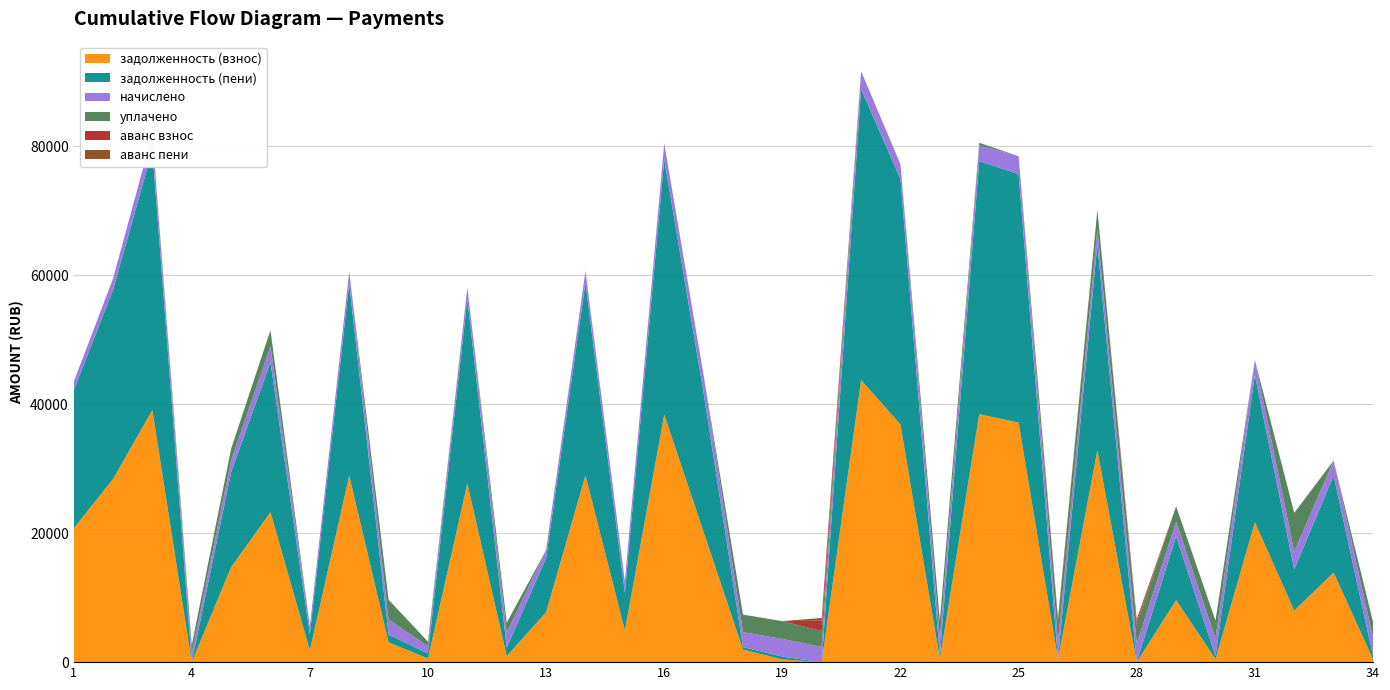

Reading left to right, extract all data points from this chart.

задолженность (взнос): 1=20731.4	2=28387.9	3=39107.0	4=0.0	5=14721.9	6=23270.5	7=1842.5	8=28917.9	9=3064.0	10=575.8	11=27708.5	12=936.5	13=7748.5	14=28976.9	15=4917.8	16=38403.5	17=20195.9	18=1946.7	19=435.7	20=0.0	21=43759.7	22=36868.8	23=460.7	24=38459.1	25=37160.4	26=454.9	27=32858.2	28=0.0	29=9627.1	30=461.9	31=21705.4	32=7995.4	33=13882.9	34=481.1
задолженность (пени): 1=21386.2	2=29284.4	3=40342.1	4=0.0	5=14720.2	6=23268.0	7=2478.6	8=29831.2	9=1183.0	10=778.8	11=28614.3	12=1322.2	13=8384.6	14=29892.0	15=5831.1	16=39627.4	17=21574.2	18=386.9	19=419.4	20=0.0	21=45141.7	22=38033.2	23=460.7	24=39268.7	25=38549.8	26=0.0	27=32009.5	28=0.0	29=9890.0	30=461.9	31=22862.3	32=6384.8	33=15049.1	34=481.1
начислено: 1=1309.4	2=1793.0	3=2470.1	4=1305.7	5=1826.5	6=2485.0	7=1272.2	8=1826.5	9=2365.9	10=1116.0	11=1811.6	12=2317.6	13=1272.2	14=1830.2	15=1826.5	16=2447.8	17=2756.5	18=2321.3	19=2745.4	20=2347.3	21=2764.0	22=2328.7	23=2764.0	24=2429.2	25=2778.8	26=2730.5	27=2302.7	28=2871.8	29=2287.8	30=2771.4	31=2313.8	32=2778.8	33=2332.4	34=2886.7
уплачено: 1=0.0	2=0.0	3=0.0	4=1305.9	5=1816.0	6=2469.0	7=0.0	8=0.0	9=3064.0	10=710.0	11=0.0	12=1546.0	13=0.0	14=0.0	15=0.0	16=0.0	17=0.0	18=2720.5	19=2762.0	20=2475.0	21=0.0	22=0.0	23=2743.2	24=405.0	25=0.0	26=3226.0	27=3000.0	28=2871.0	29=2381.0	30=2750.5	31=0.0	32=6000.0	33=0.0	34=2405.4
аванс взнос: 1=0.0	2=0.0	3=0.0	4=0.0	5=0.0	6=0.0	7=0.0	8=0.0	9=0.0	10=0.0	11=0.0	12=0.0	13=0.0	14=0.0	15=0.0	16=0.0	17=0.0	18=0.0	19=0.0	20=1602.7	21=0.0	22=0.0	23=0.0	24=0.0	25=0.0	26=0.0	27=0.0	28=456.9	29=0.0	30=0.0	31=0.0	32=0.0	33=0.0	34=0.0
аванс пени: 1=0.0	2=0.0	3=0.0	4=0.1	5=0.0	6=0.0	7=0.0	8=0.0	9=0.0	10=0.0	11=0.0	12=0.0	13=0.0	14=0.0	15=0.0	16=0.0	17=0.0	18=0.0	19=0.0	20=429.0	21=0.0	22=0.0	23=0.0	24=0.0	25=0.0	26=454.9	27=0.0	28=457.0	29=0.0	30=0.0	31=0.0	32=0.0	33=0.0	34=0.0